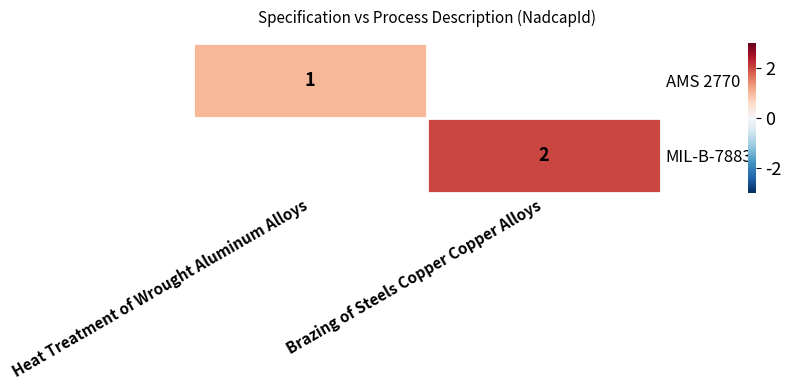

Is it true that MIL-B-7883 equals 2.0 at Brazing of Steels Copper Copper Alloys?

True